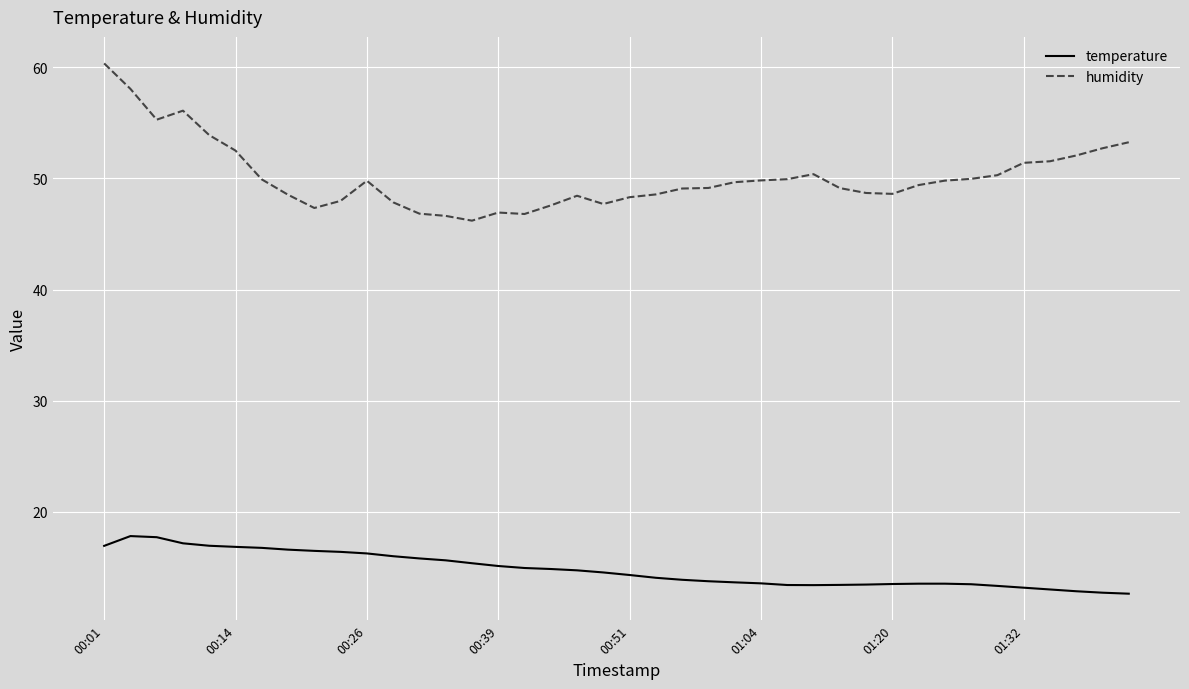

Which series has the widest spread of values?

humidity